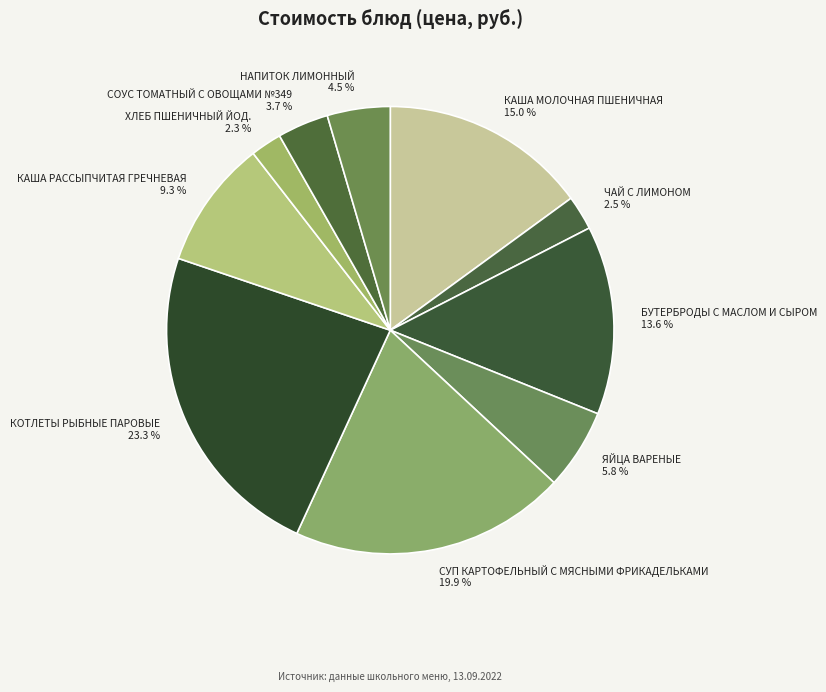

Do БУТЕРБРОДЫ С МАСЛОМ И СЫРОМ and КАША МОЛОЧНАЯ ПШЕНИЧНАЯ together represent more than half of the pie?

No